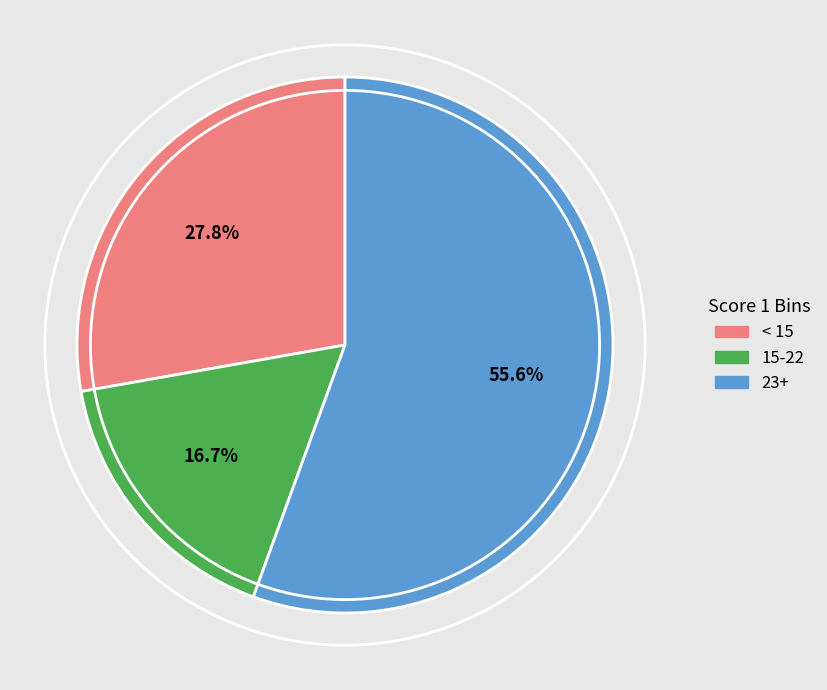

Is there a majority slice in this chart?

Yes